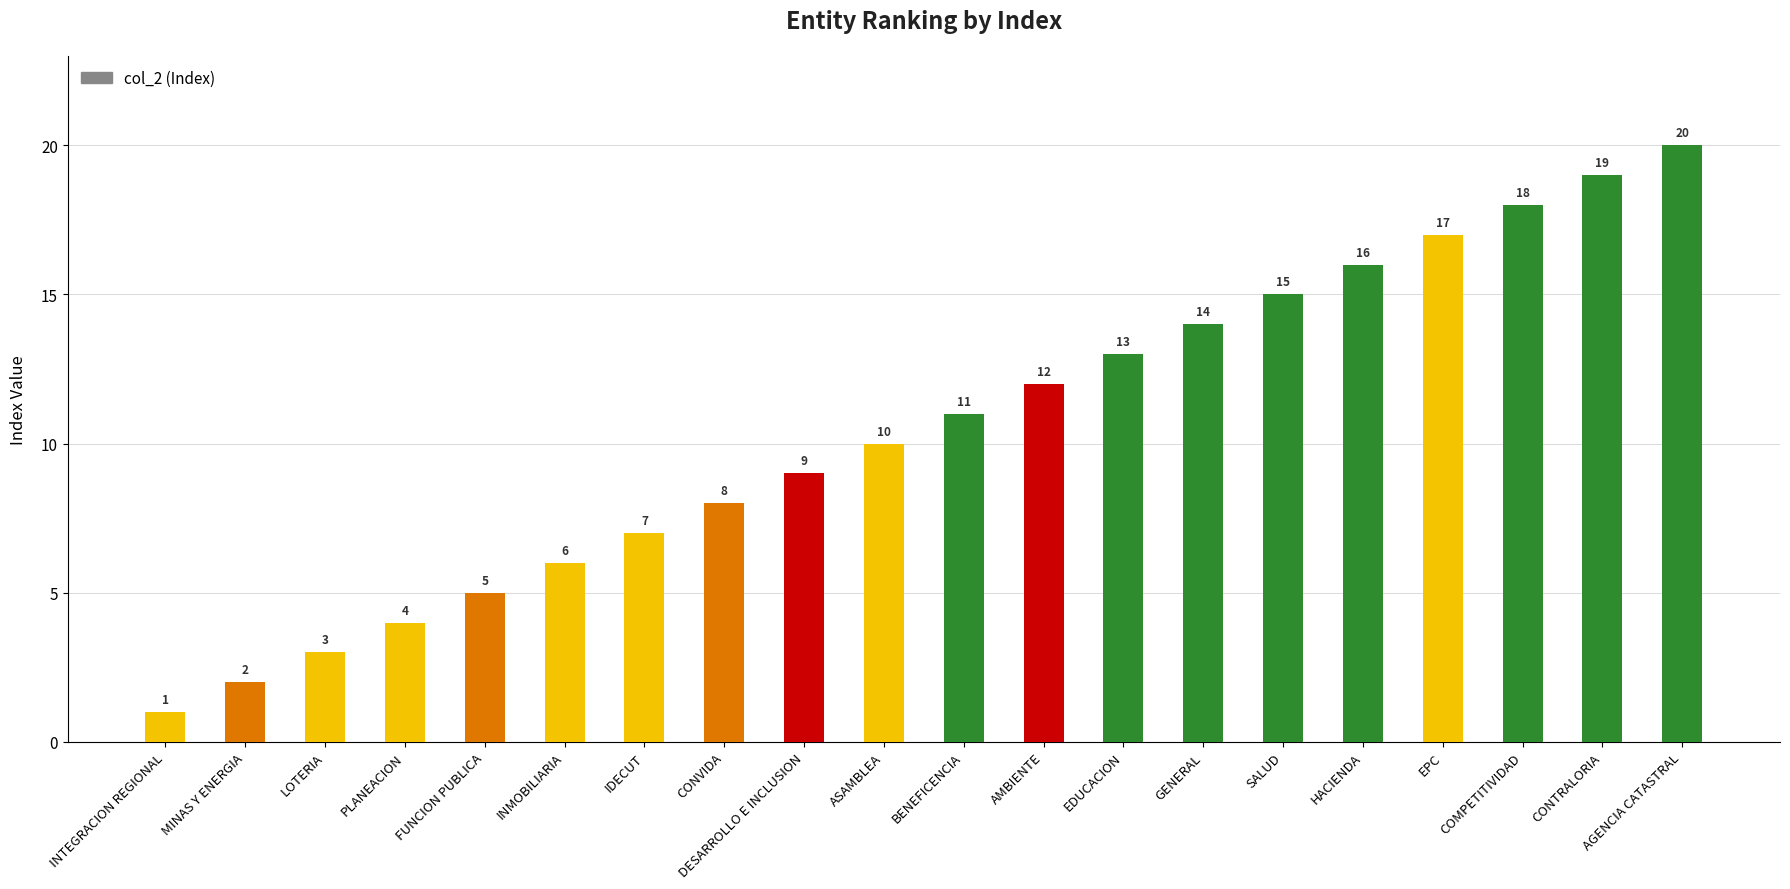

At which label is the value closest to 10?

ASAMBLEA